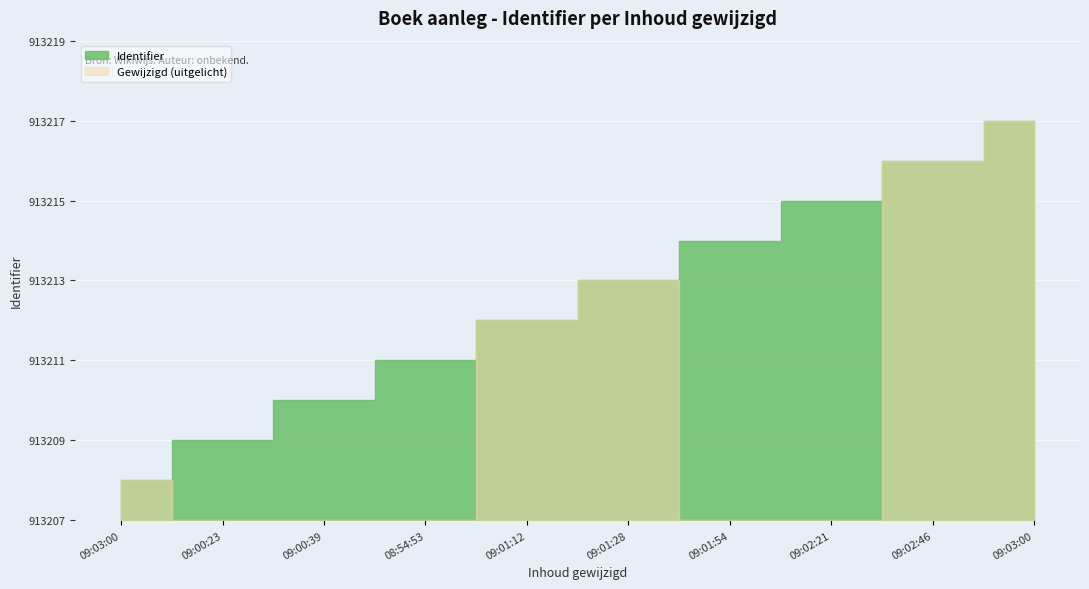

Which label corresponds to the largest value in the chart?

2014-08-29 09:03:00